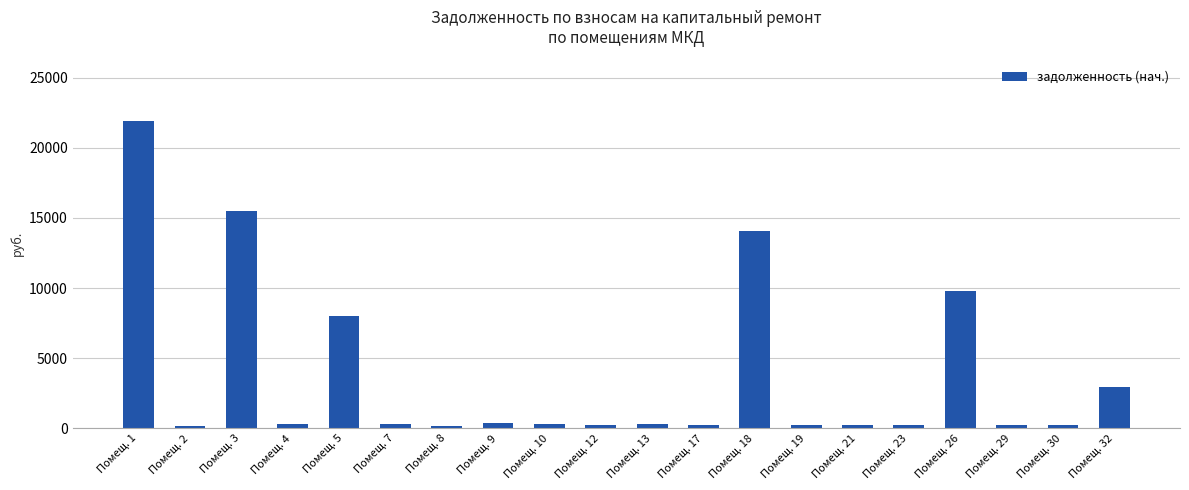

Count the number of data series in this chart.

1